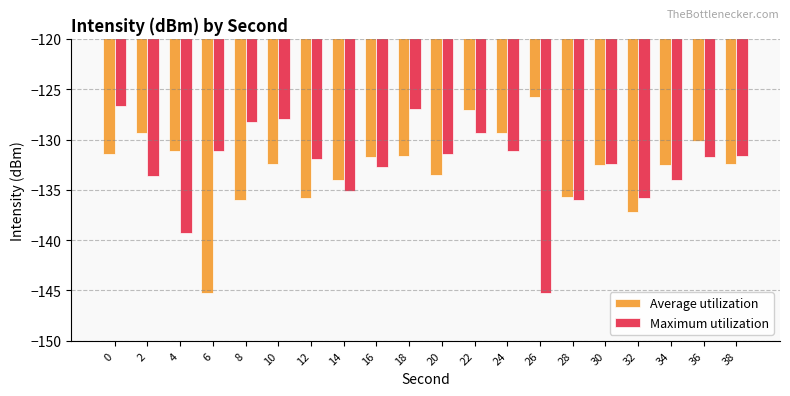

Count the number of data series in this chart.

2